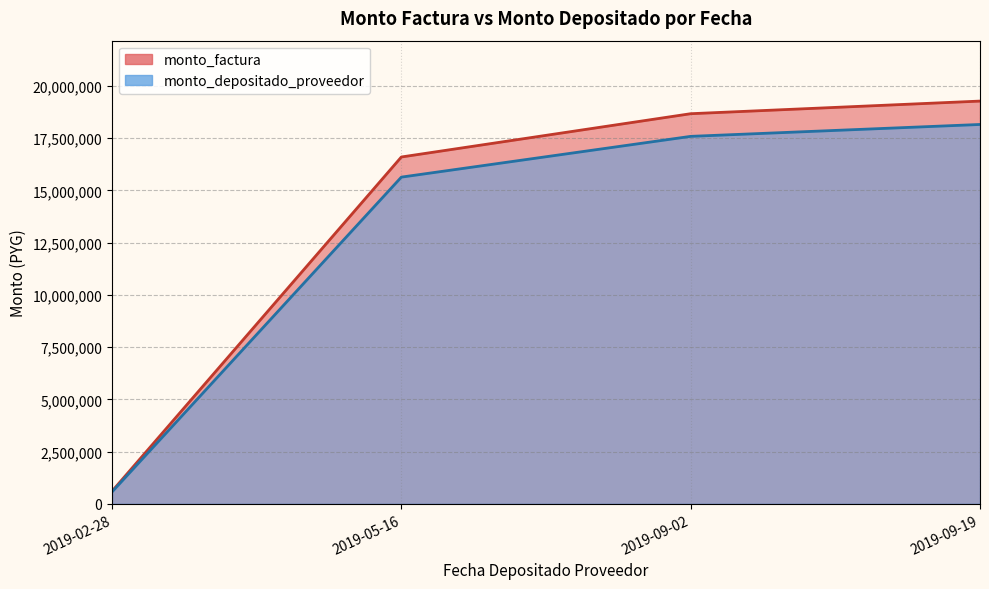

True or false: monto_factura has more than 1 interior local peaks.

False